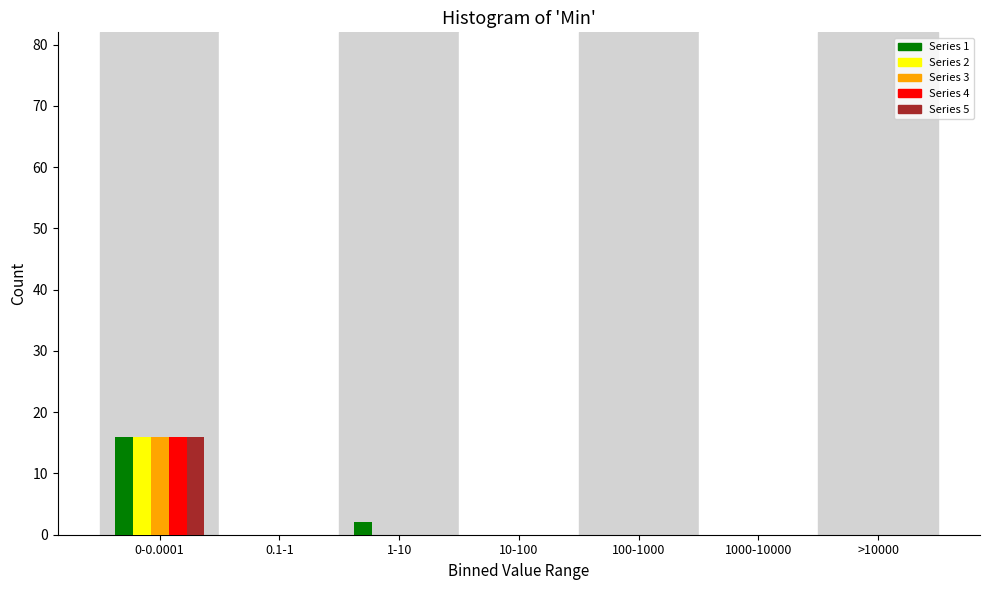

At which category is the sum across all series the highest?

0-0.0001